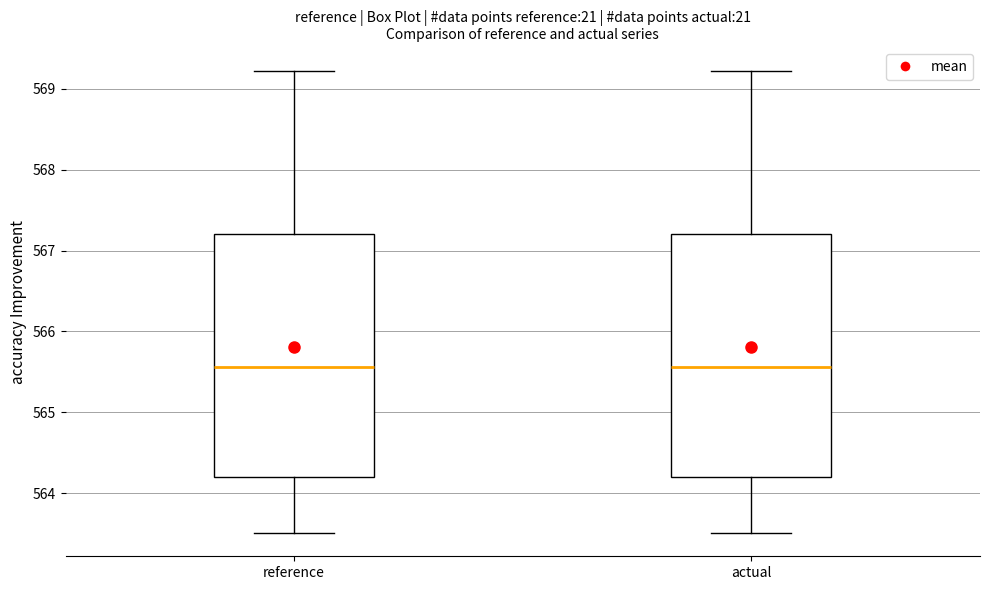

Reading left to right, read every box against the y-axis: the position of its median line, the range the box covers, and the ends of its whiskers. The values are not printed on the chart, so give them approximately, as read against the axis.

reference: median 565.6, box 564.2 to 567.2, whiskers 563.5 to 569.2
actual: median 565.6, box 564.2 to 567.2, whiskers 563.5 to 569.2